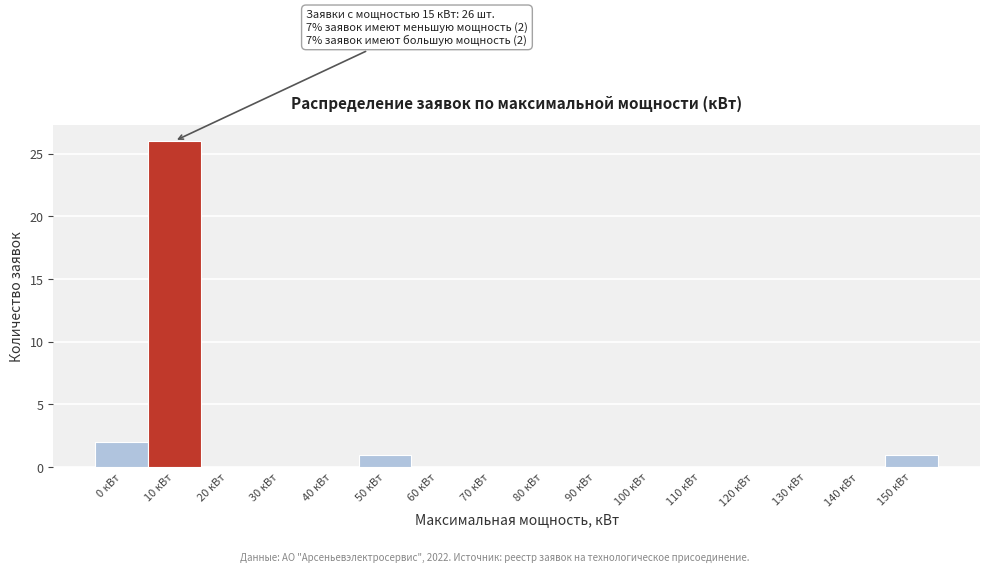

Reading left to right, extract all data points from this chart.

0 кВт=2	10 кВт=26	20 кВт=0	30 кВт=0	40 кВт=0	50 кВт=1	60 кВт=0	70 кВт=0	80 кВт=0	90 кВт=0	100 кВт=0	110 кВт=0	120 кВт=0	130 кВт=0	140 кВт=0	150 кВт=1